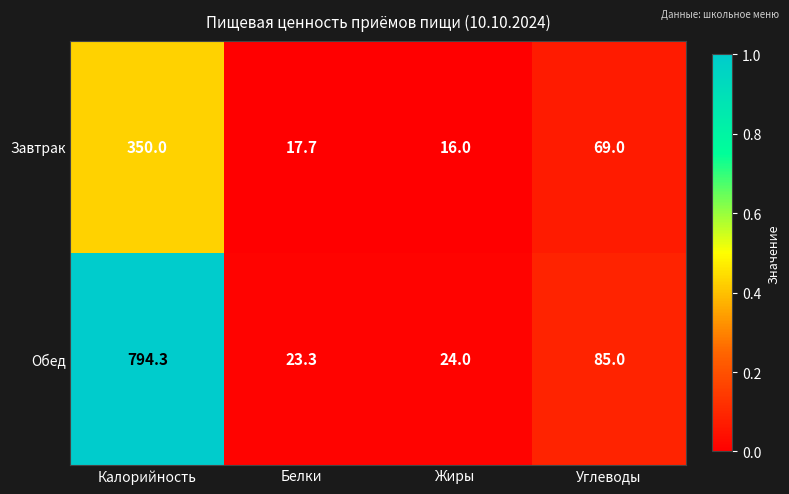

What is the maximum value shown in the chart?

794.3